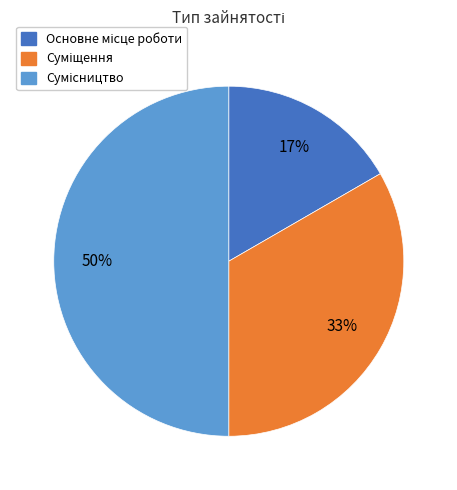

Count the number of slices in the pie.

3